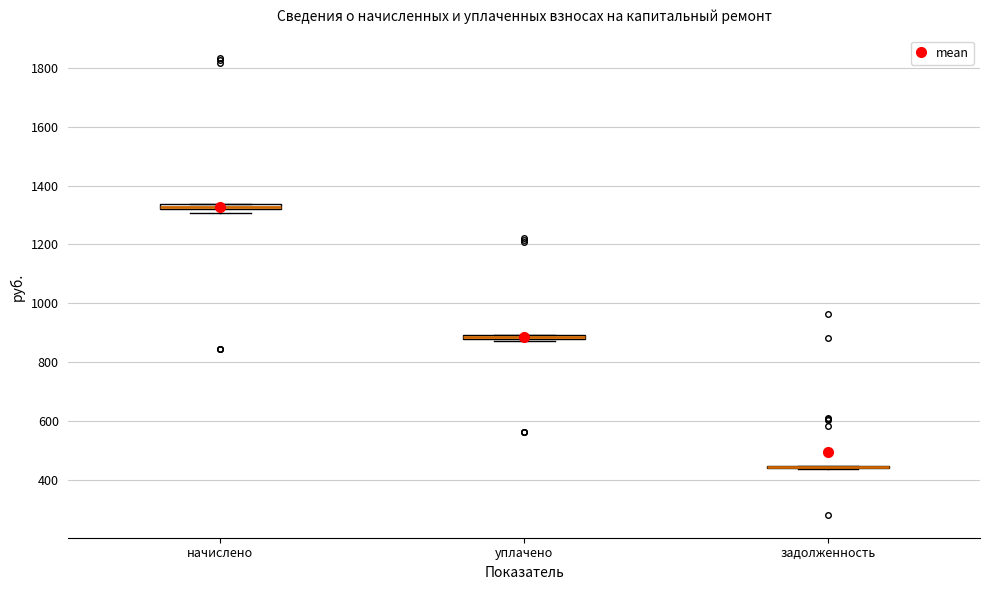

Where is the lower edge of the box for начислено on the y-axis? The values are not printed on the chart, so give them approximately, as read against the axis.

1320